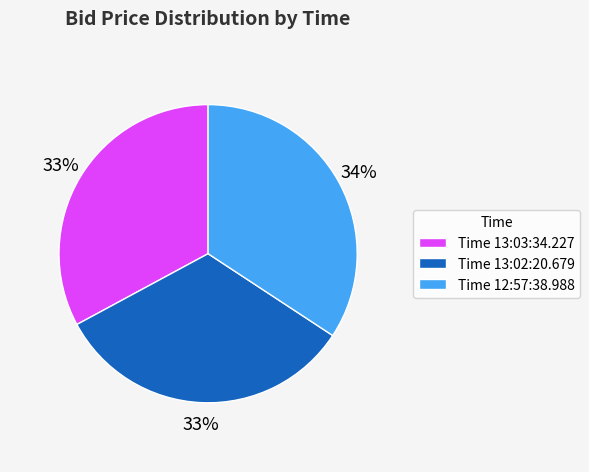

Do Time 13:03:34.227 and Time 13:02:20.679 together represent more than half of the pie?

Yes